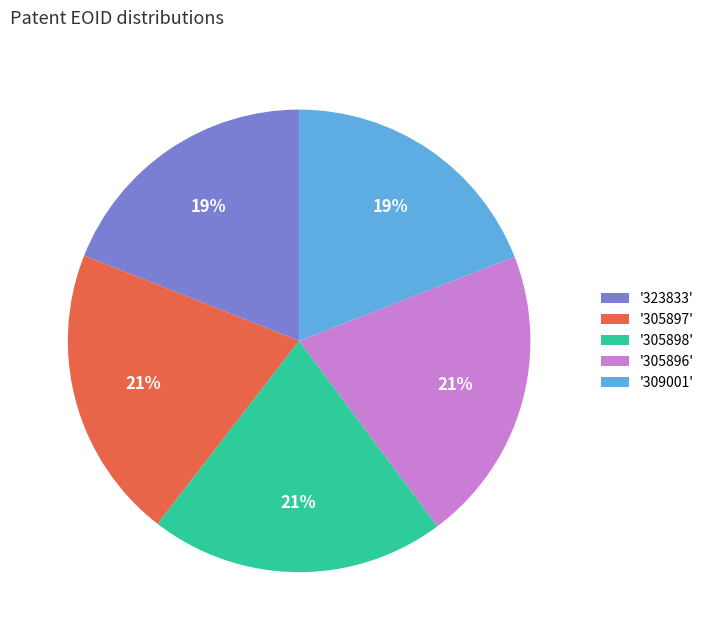

What is the ratio of the value at '305897' to the value at '309001'?

1.1